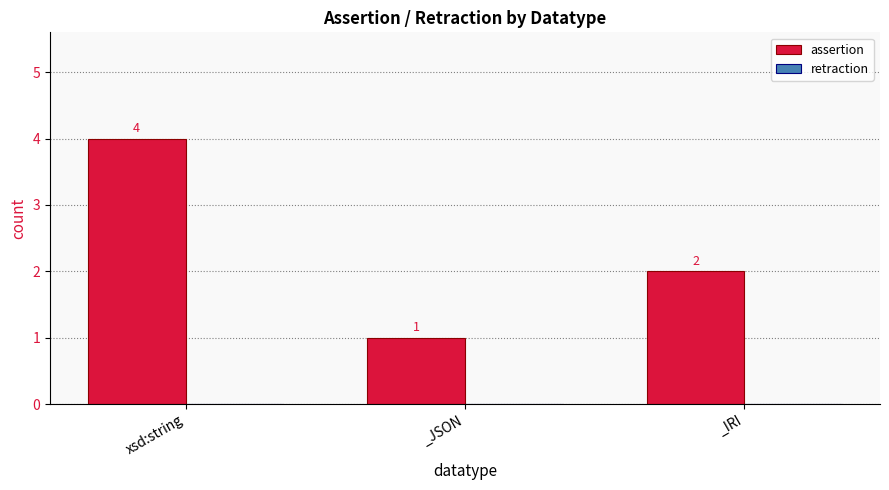

The value at _JSON is 1. True or false?

True